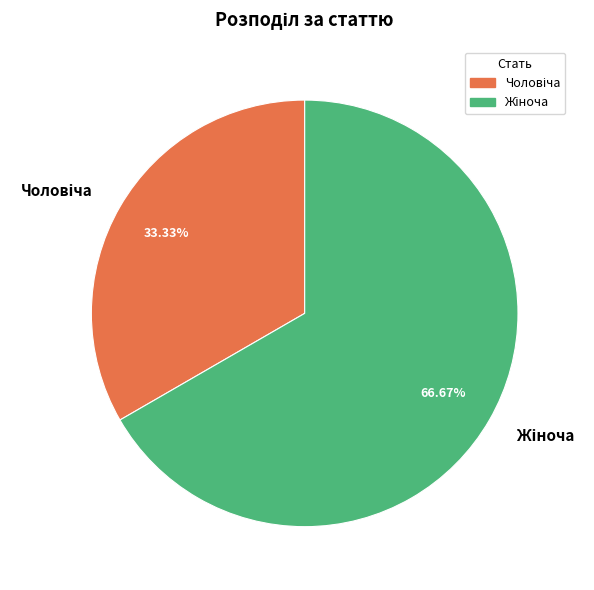

How many slices are in this pie chart?

2